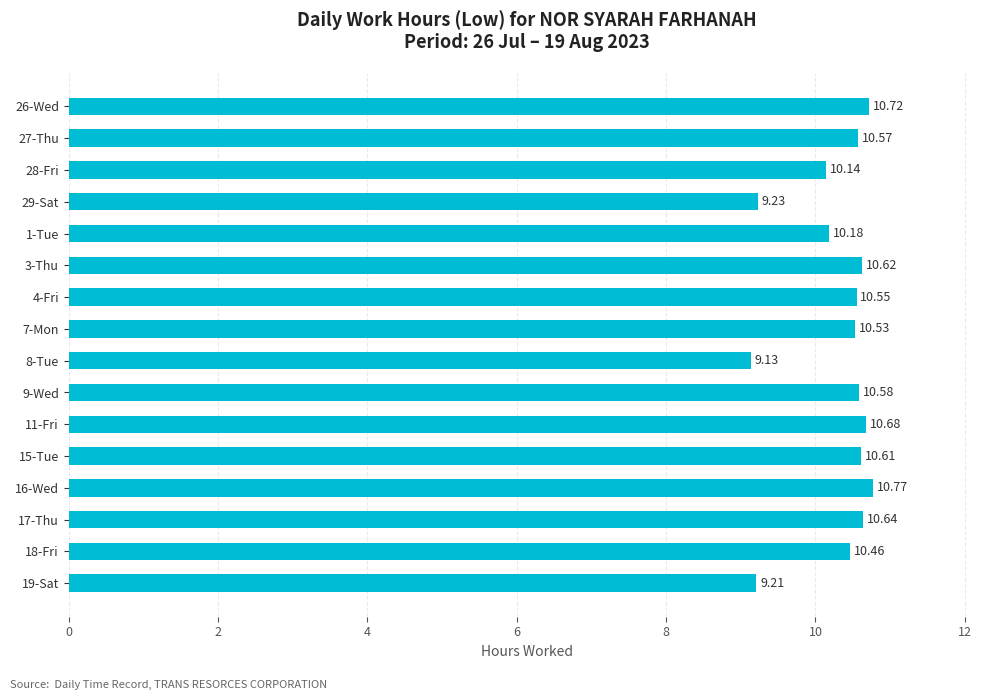

What is the sum of the values at 1-Tue and 29-Sat?

19.4